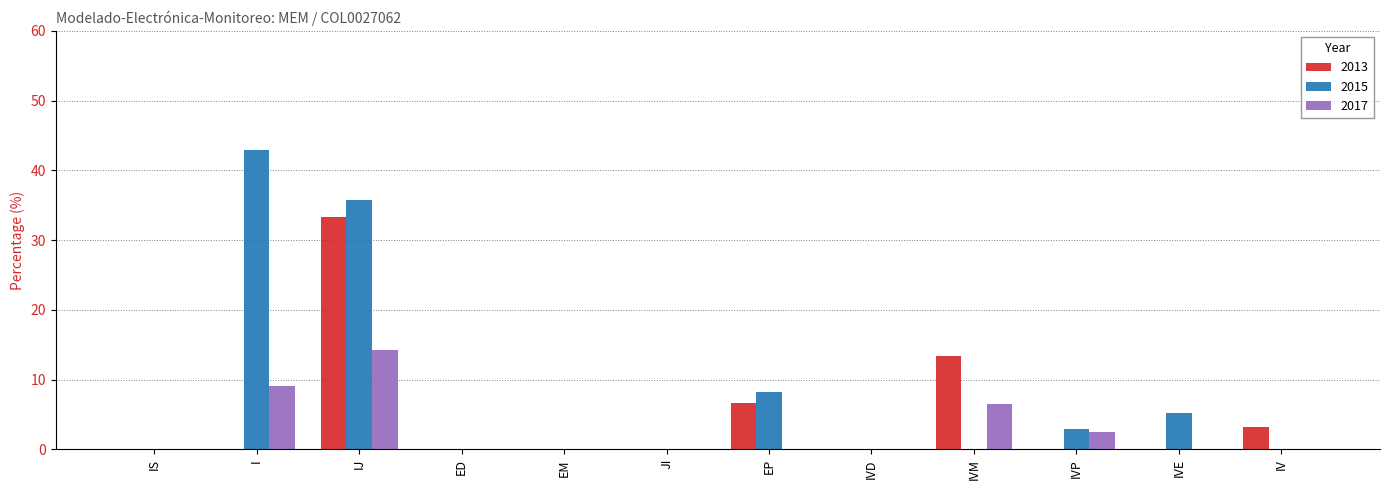

Which series has the widest spread of values?

2015